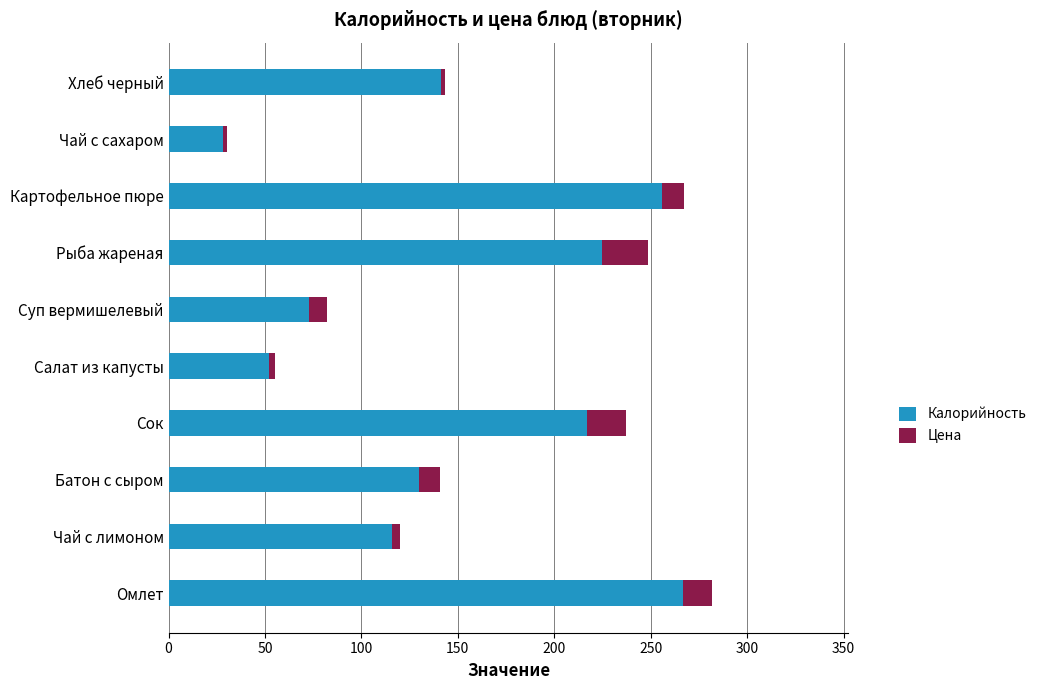

Which category has the lowest value in the Калорийность series?

Чай с сахаром